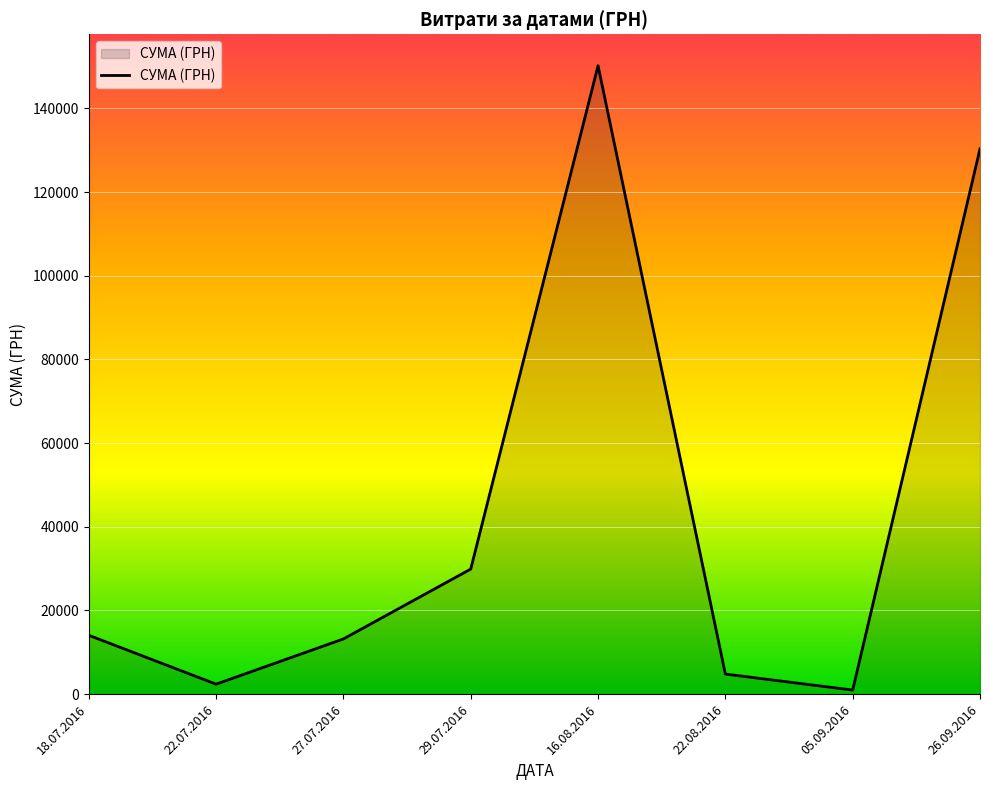

True or false: there are more than 0 points higher than both neighbors.

True